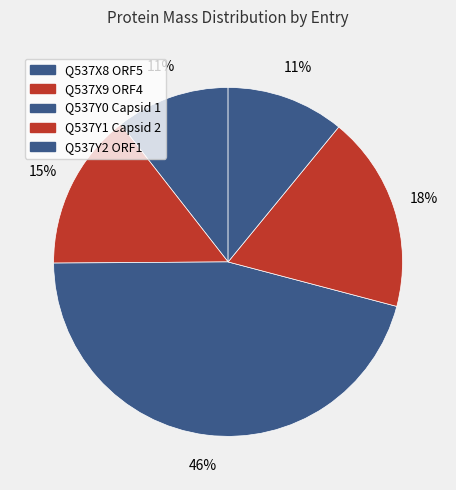

How many slices are in this pie chart?

5